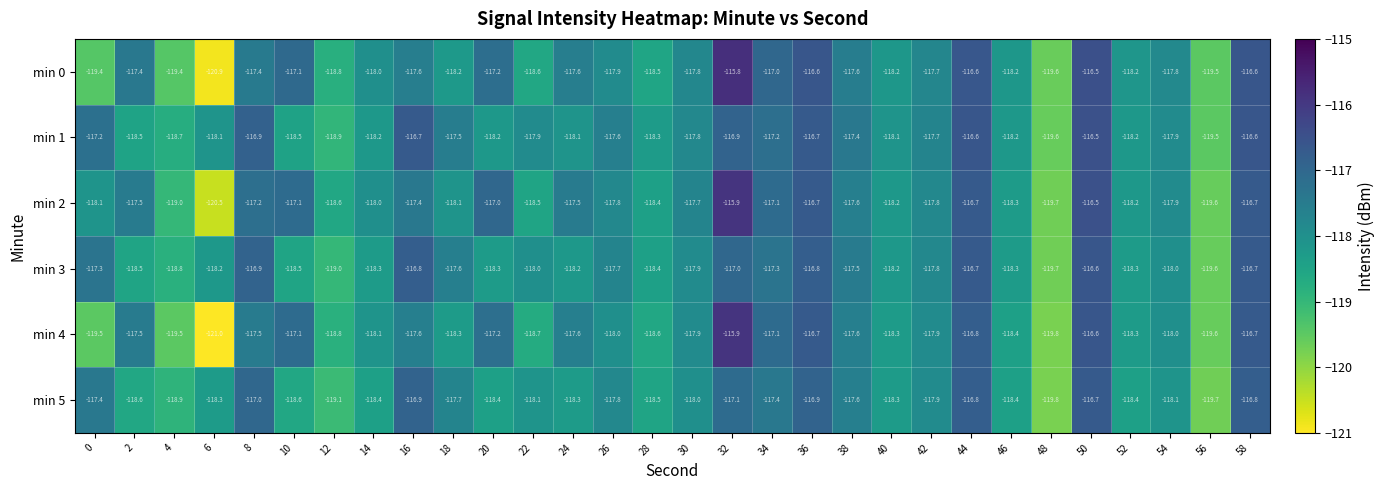

At which label does min 3 reach its peak?

50